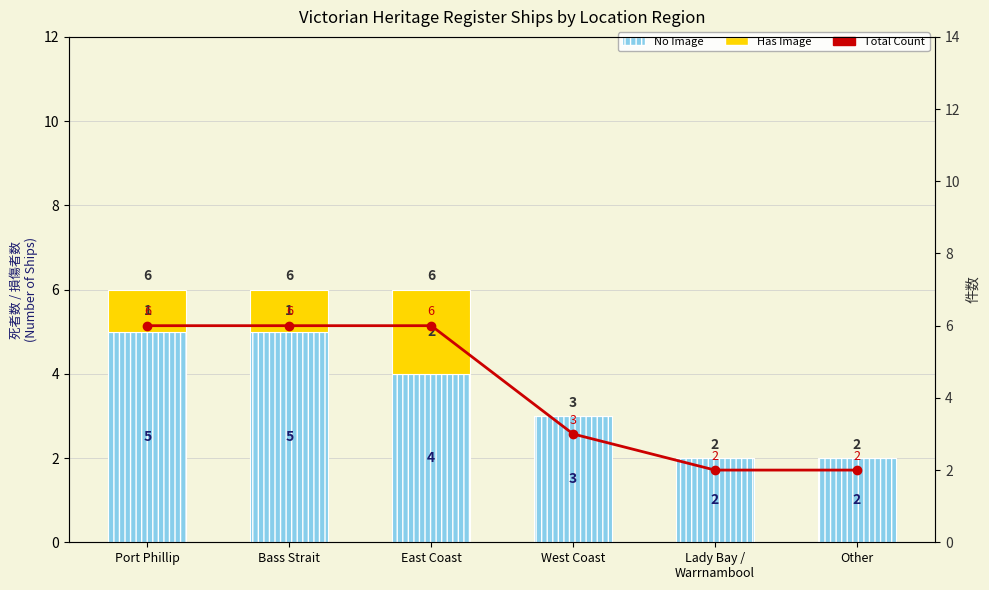

Count the Total Count values in the range 2 to 6.

6